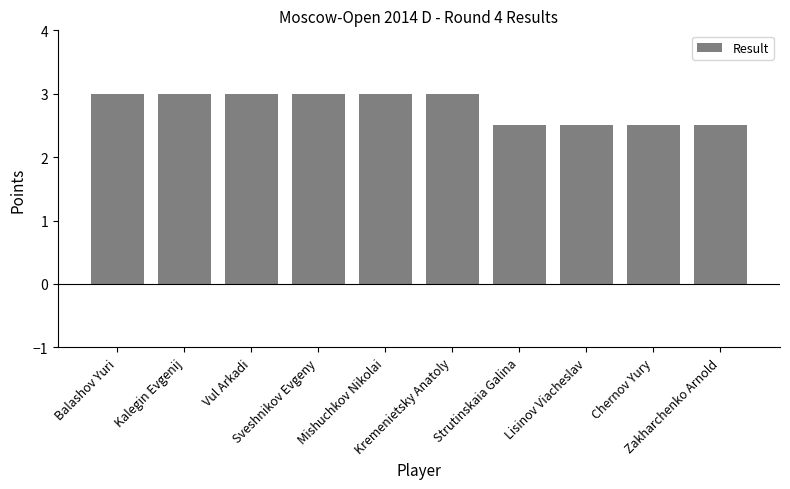

Is it true that the value at Mishuchkov Nikolai is 3.0?

True